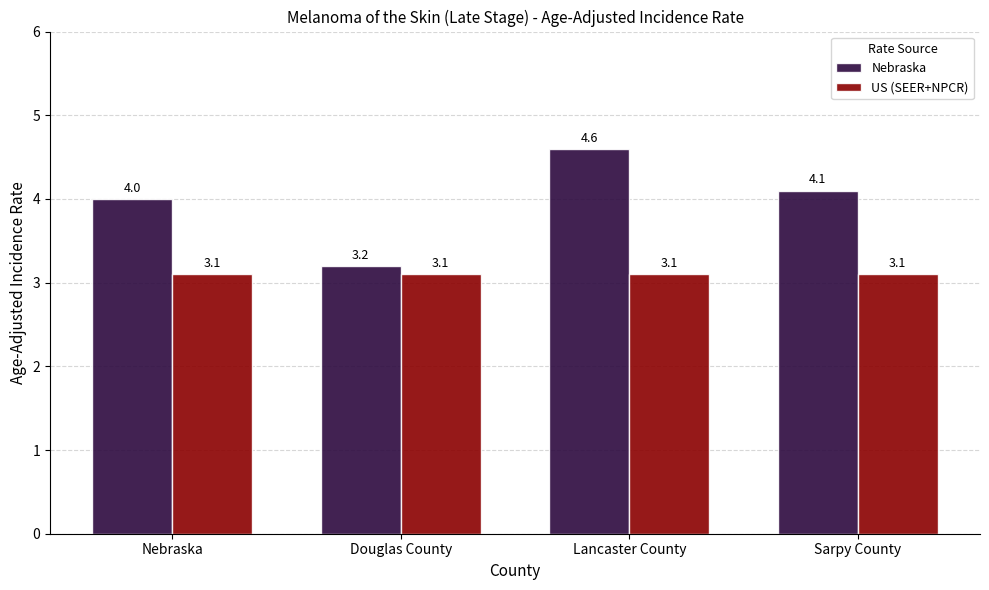

Rank the categories by Nebraska value from highest to lowest.

Lancaster County, Sarpy County, Nebraska, Douglas County